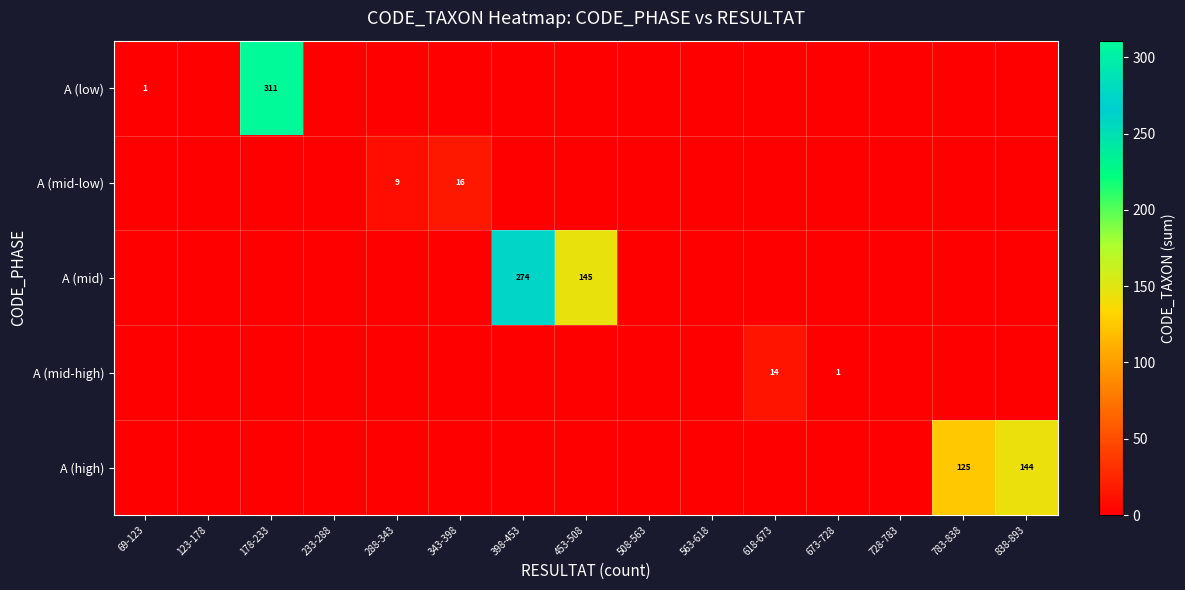

The value of A (high) at 783-838 is 125. True or false?

True